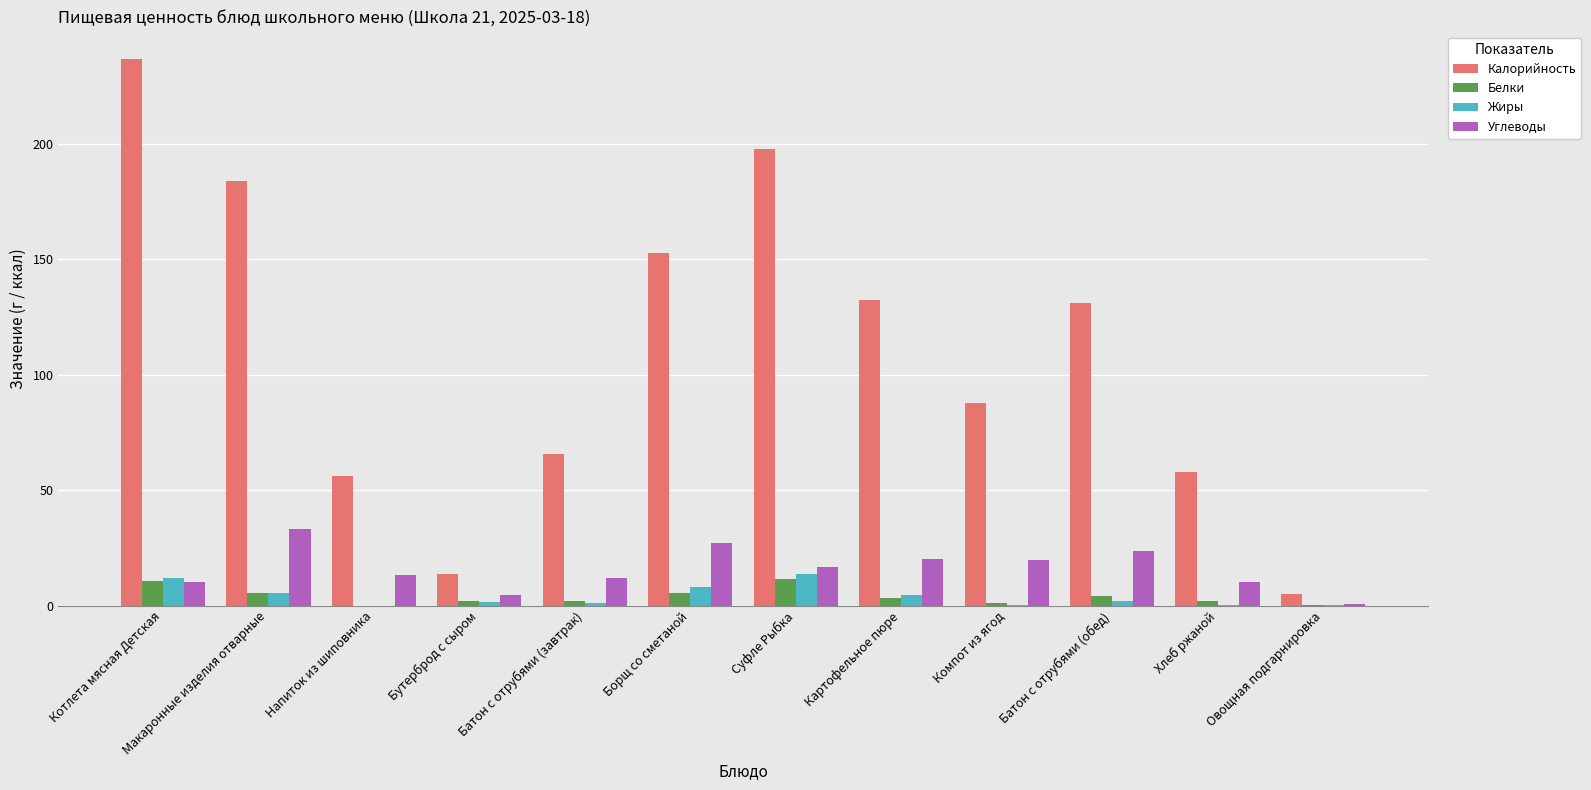

What is the sum of all Жиры values?

48.2